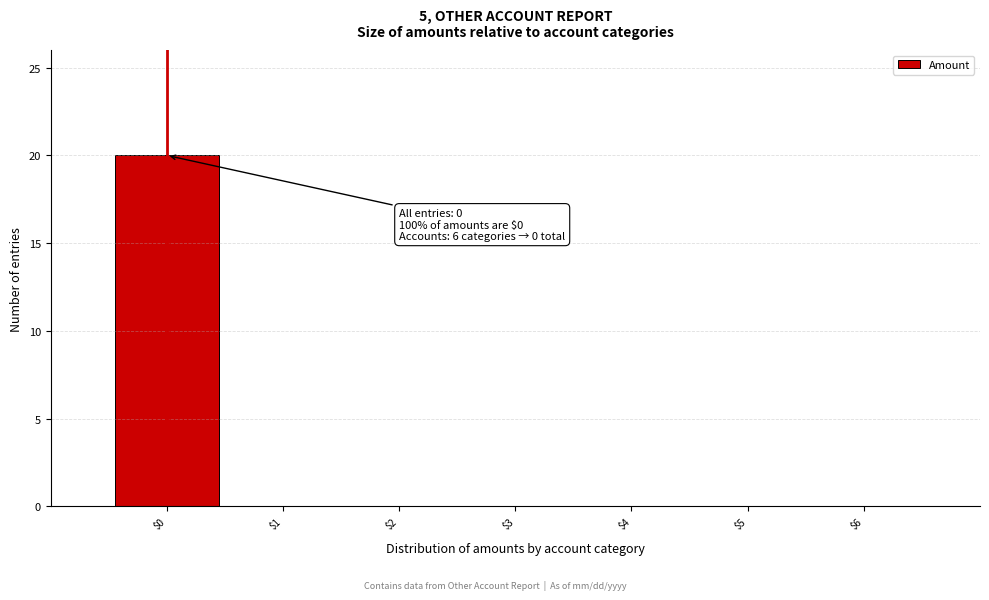

What is the maximum value shown in the chart?

20